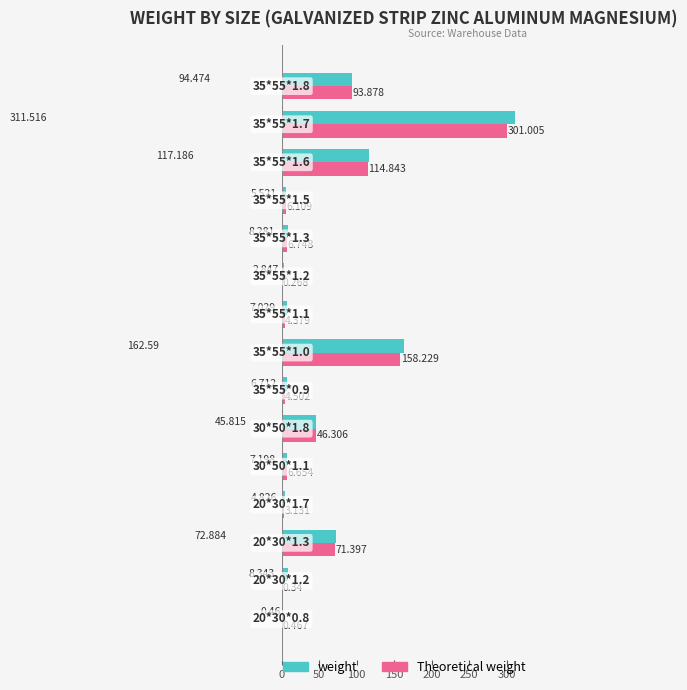

Which series has the largest total across all categories?

weight